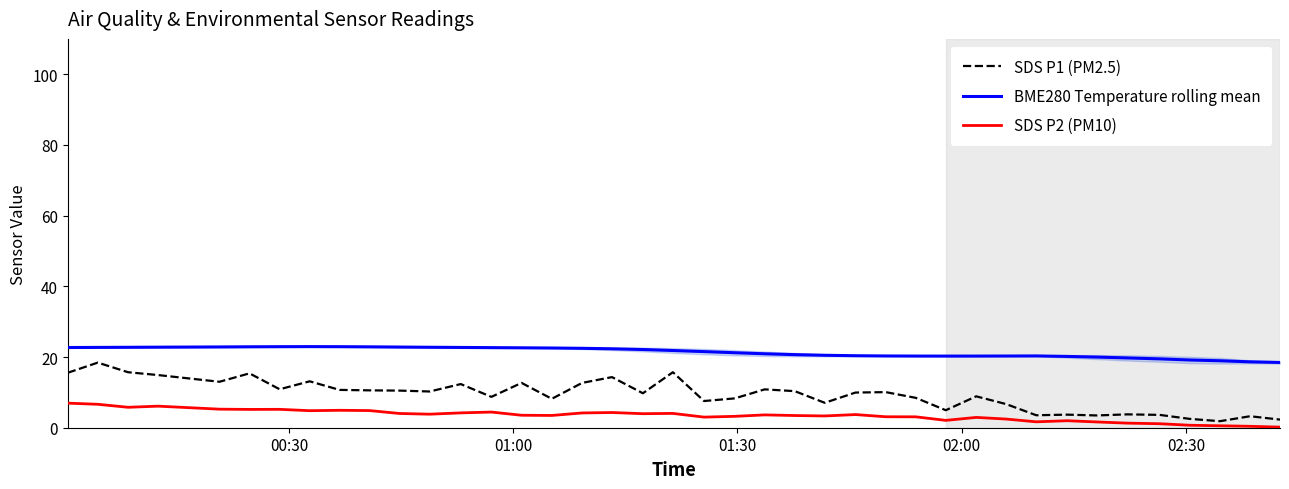

True or false: SDS P2 (PM10) and BME280 Temperature rolling mean cross at least once.

False